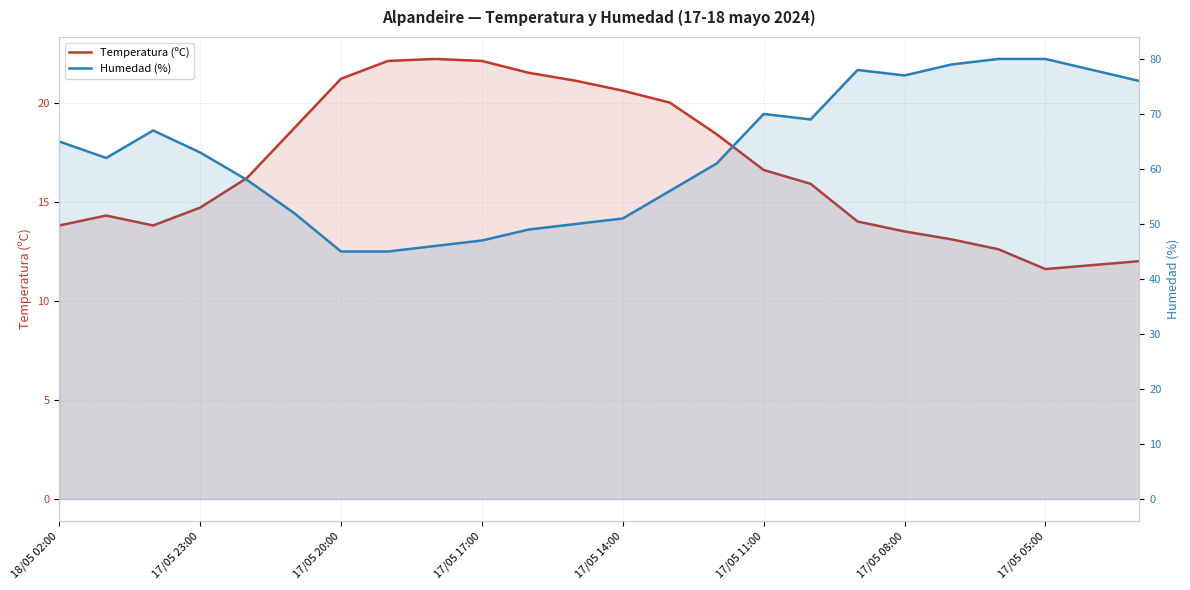

Rank the series by their maximum value, from lowest to highest.

Temperatura (ºC), Humedad (%)